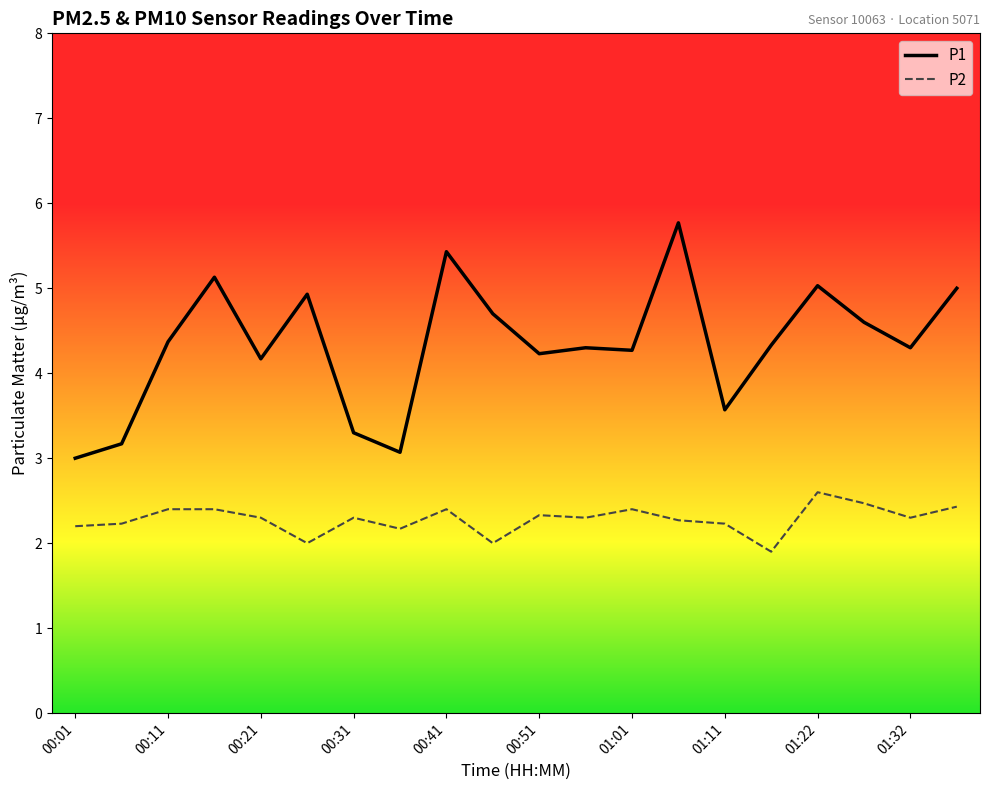

List the series in order of their peak value, highest first.

P1, P2